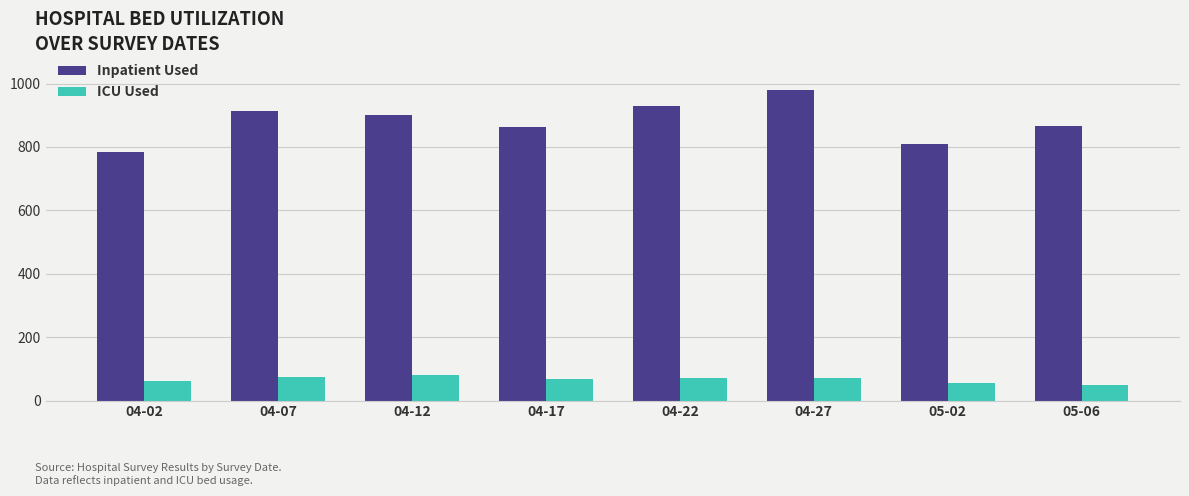

Is the value of ICU Used at 04-12 greater than the value of Inpatient Used at 04-22?

No